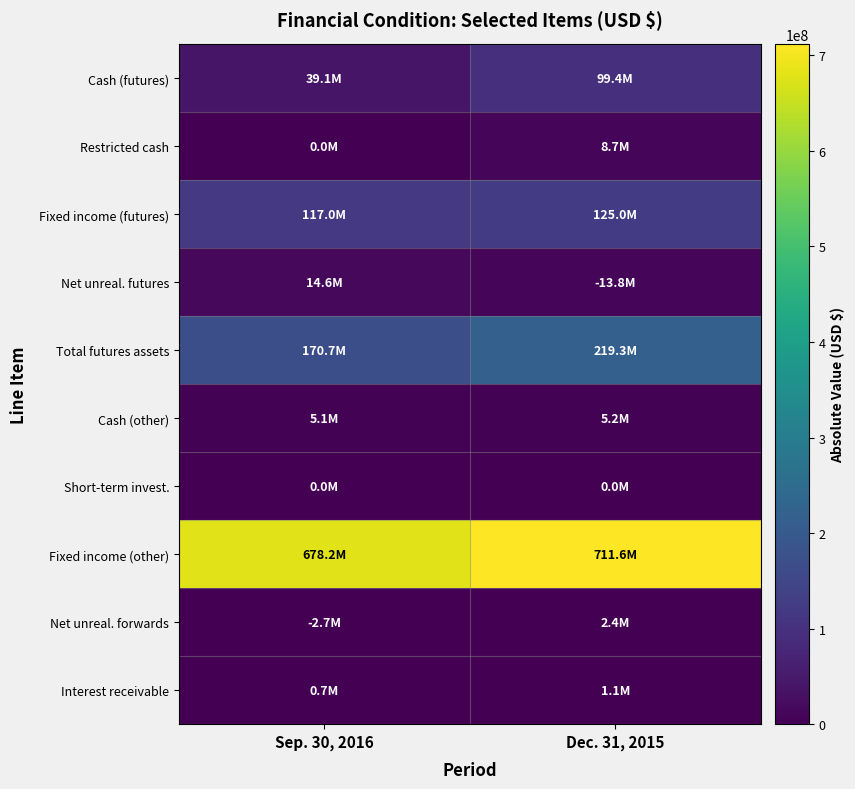

What is the difference between the highest and lowest values at Dec. 31, 2015?

711563181